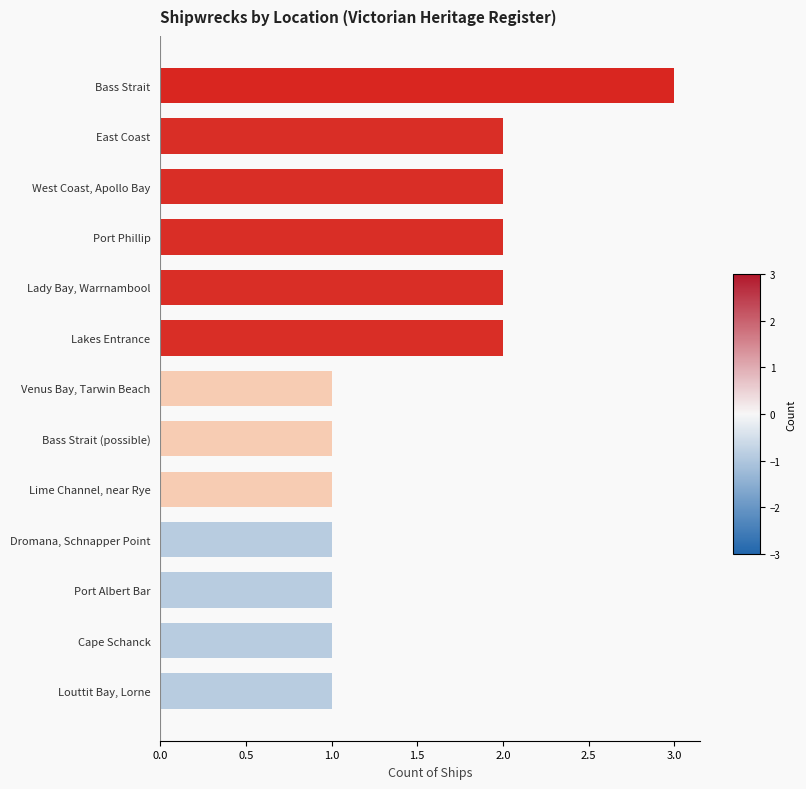

Count the number of data series in this chart.

1